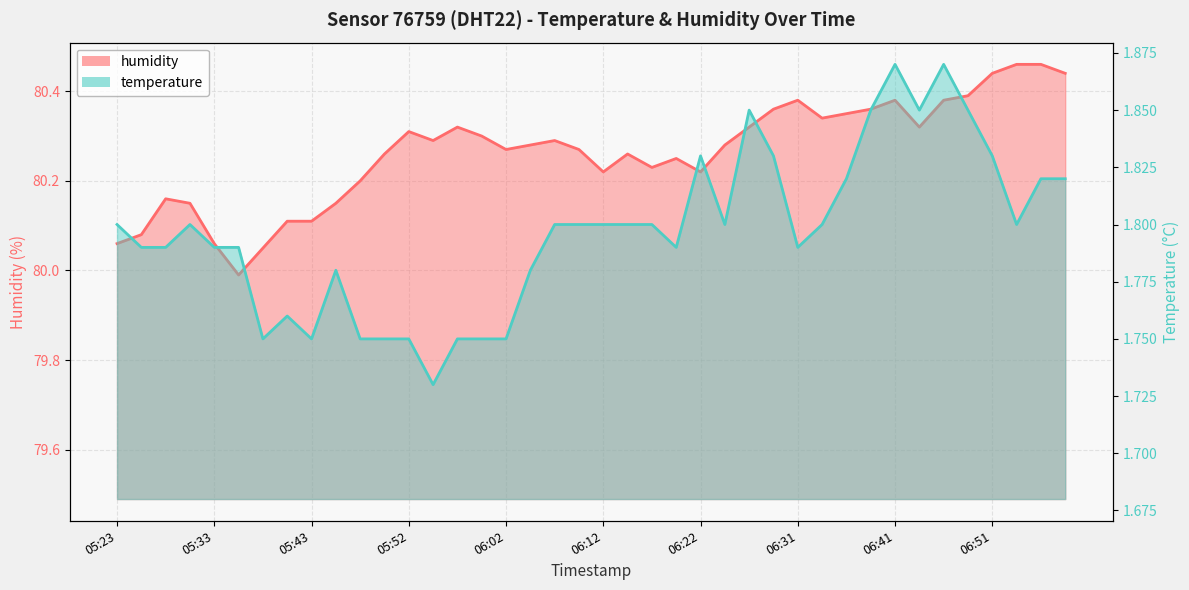

Which series has the largest range (max minus min)?

humidity